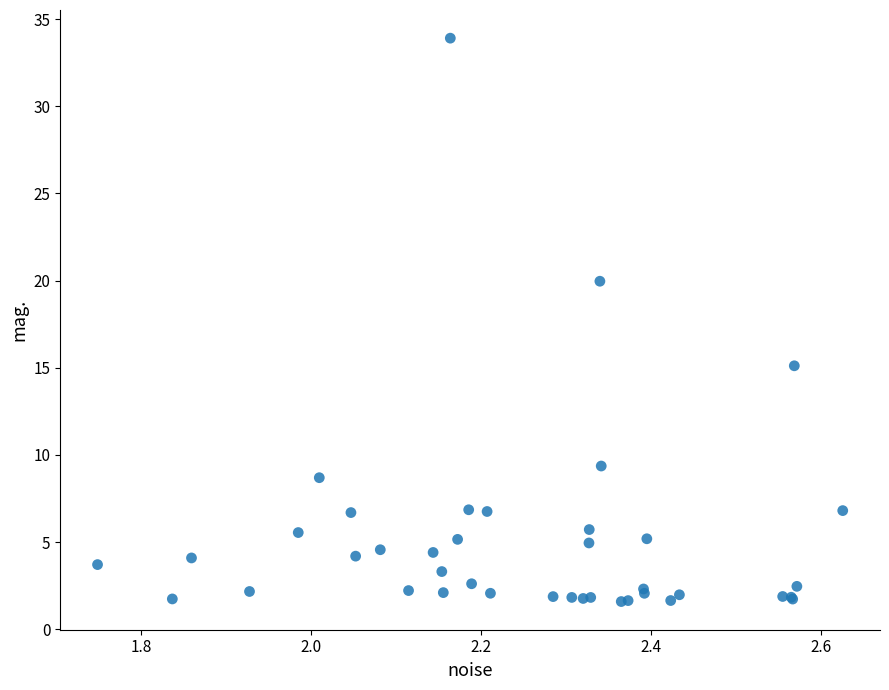

What Y value in the scatter plot is closest to 17?

15.1